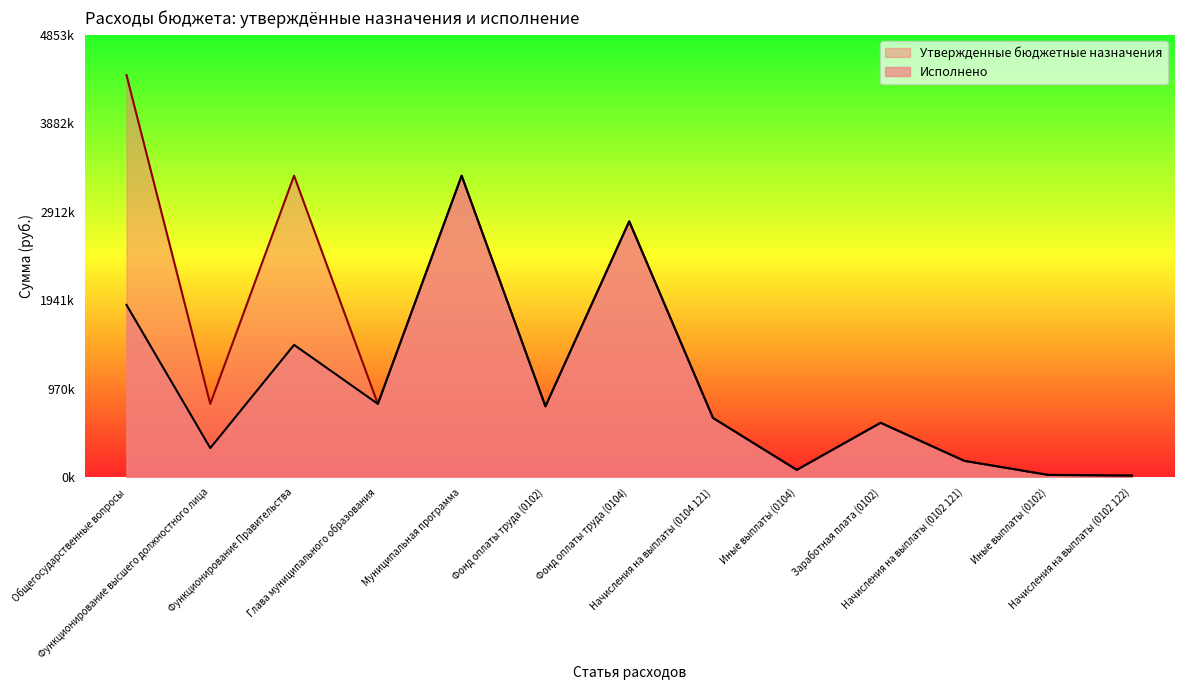

How many lines are shown in the chart?

2